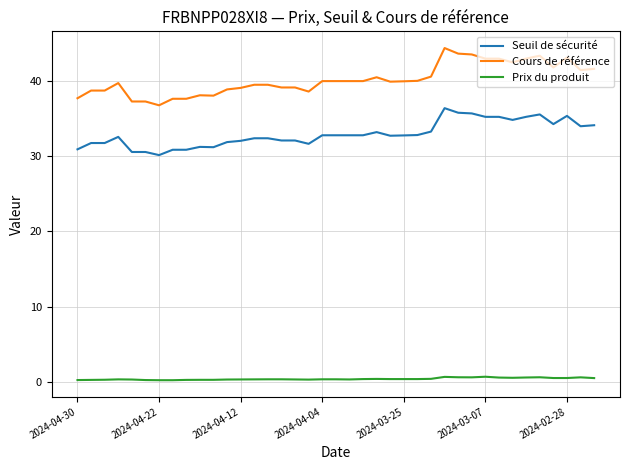

Count the number of categories in the chart.

39